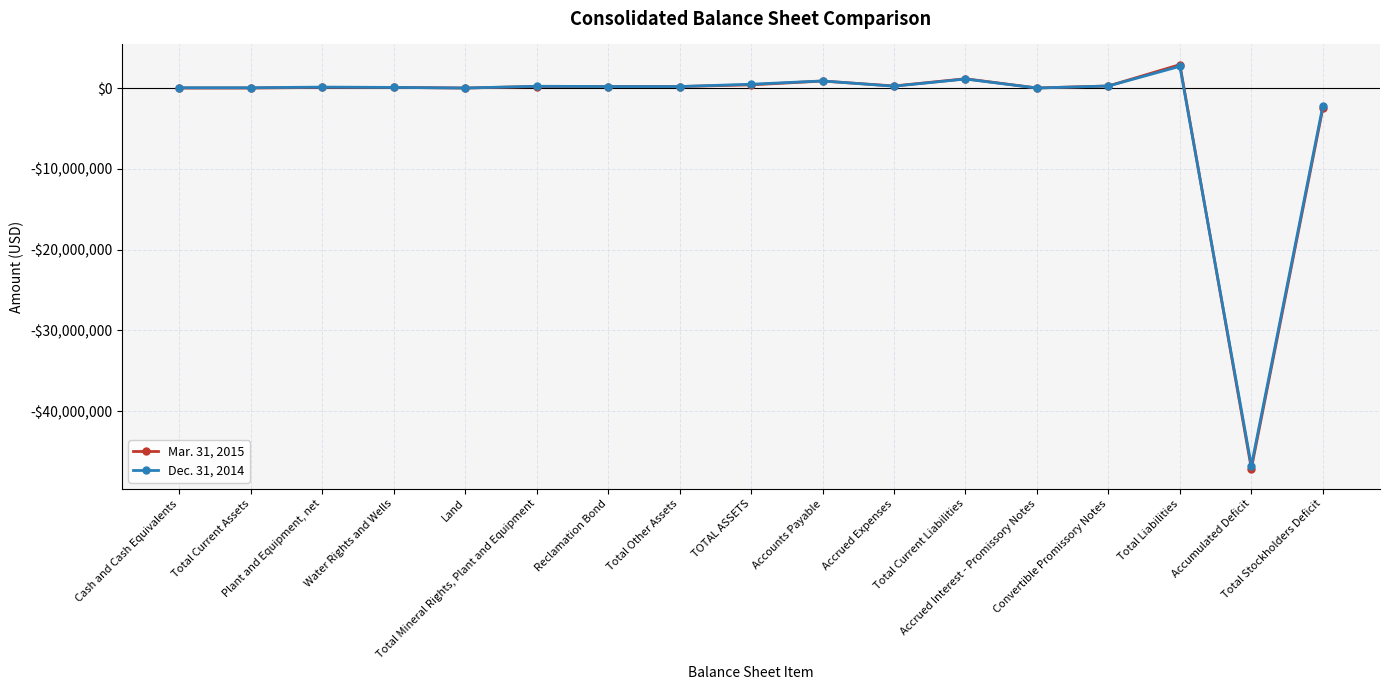

Which series has the largest range (max minus min)?

Mar. 31, 2015